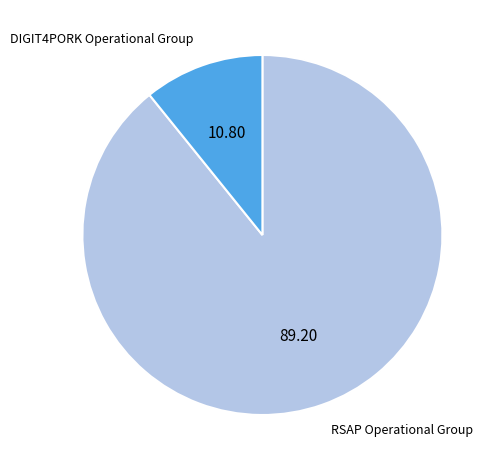

True or false: RSAP Operational Group accounts for 99% of the total.

False